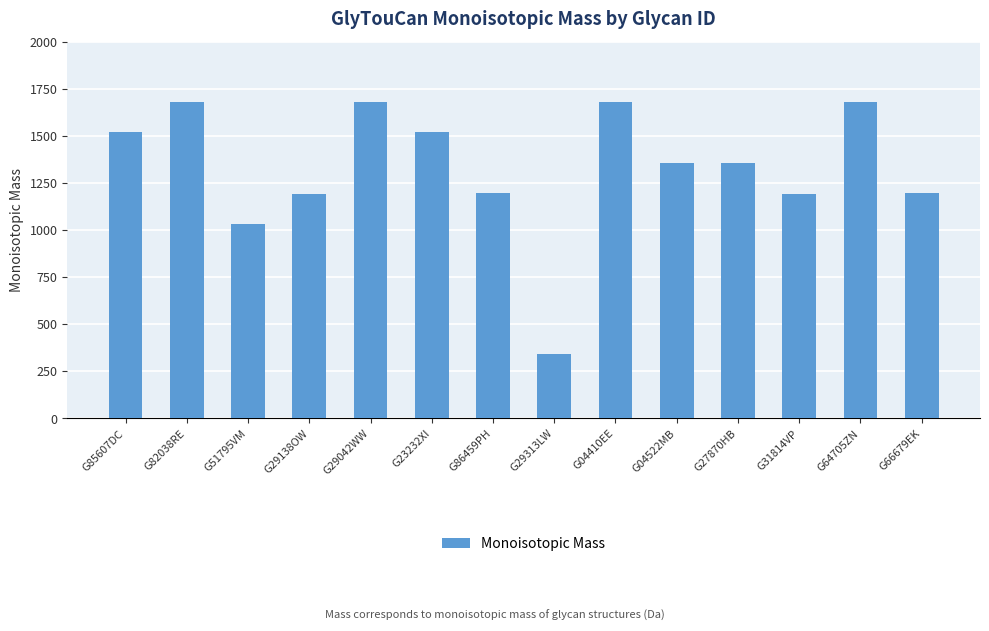

At which category does the chart reach its minimum across all series?

G29313LW